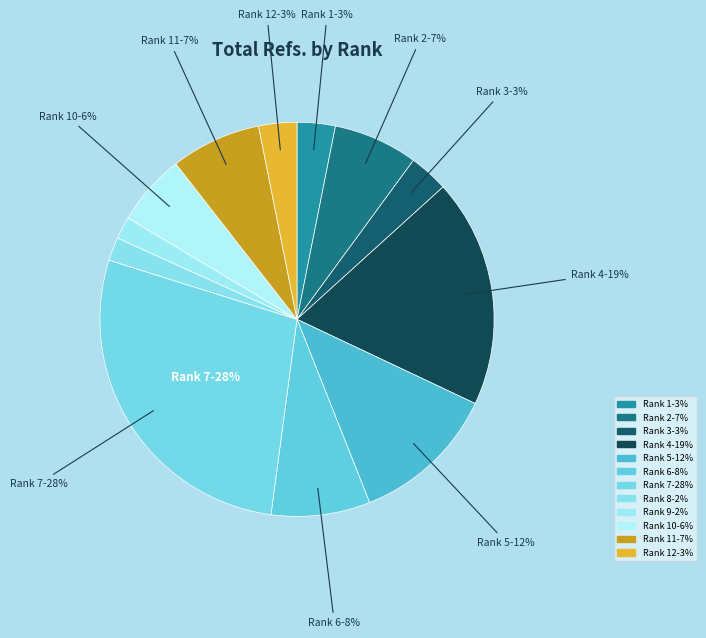

Count the number of slices in the pie.

12